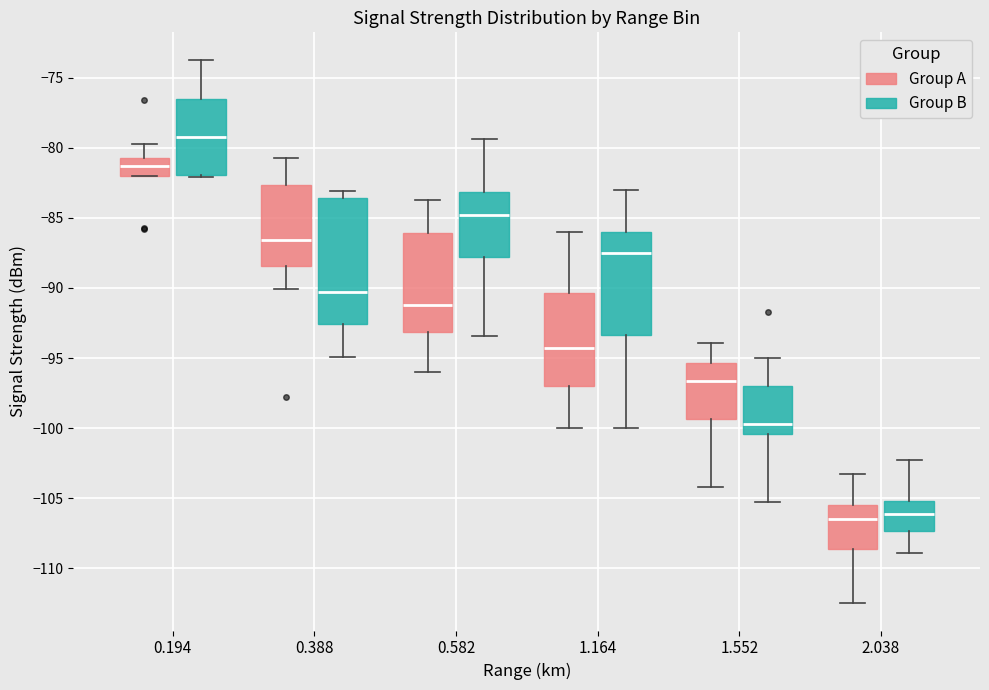

Comparing the boxes themselves (not the whiskers), which one is the tallest?

0.388 (Group B)